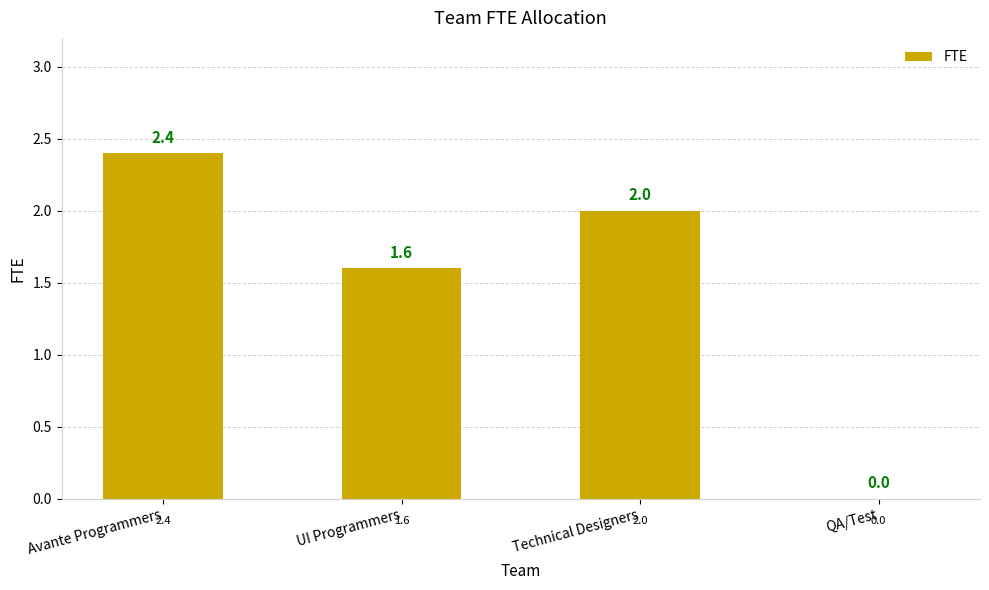

Approximately how many times larger is the value at Avante Programmers compared to UI Programmers?

1.5